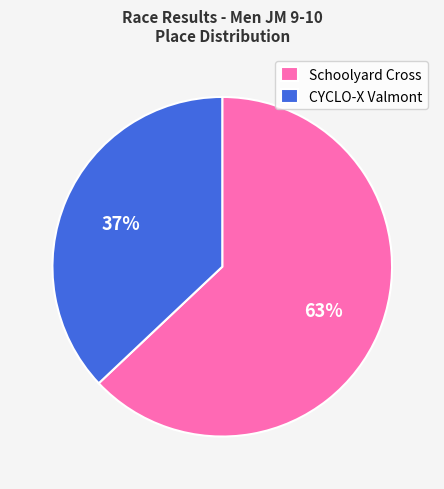

To the nearest percent, what portion does CYCLO-X Valmont represent?

37%